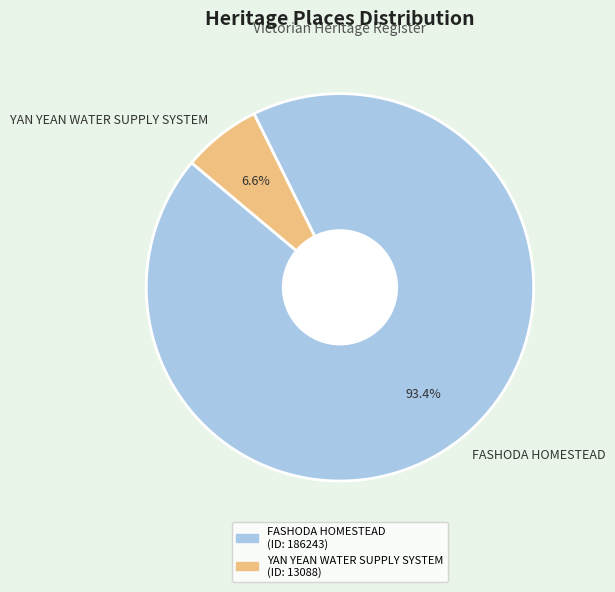

What is the smallest slice in the pie chart?

YAN YEAN WATER SUPPLY SYSTEM